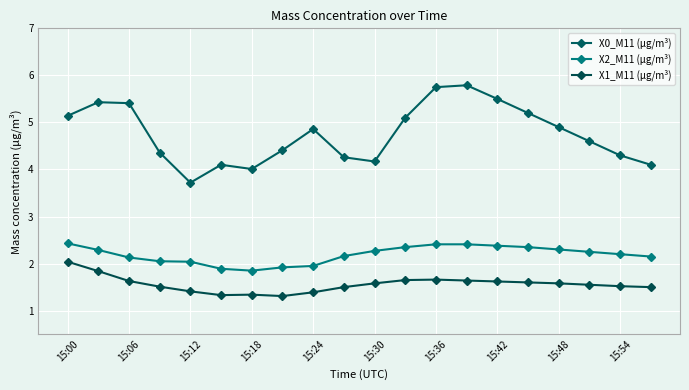

True or false: X0_M11 (μg/m³) and X1_M11 (μg/m³) cross at least once.

False